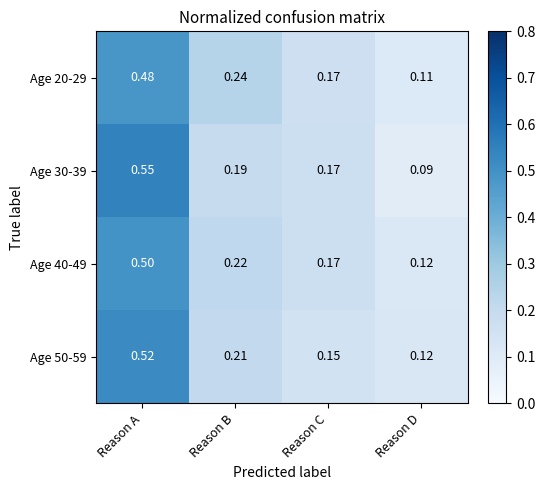

Which category has the highest value in the Age 20-29 series?

Reason A